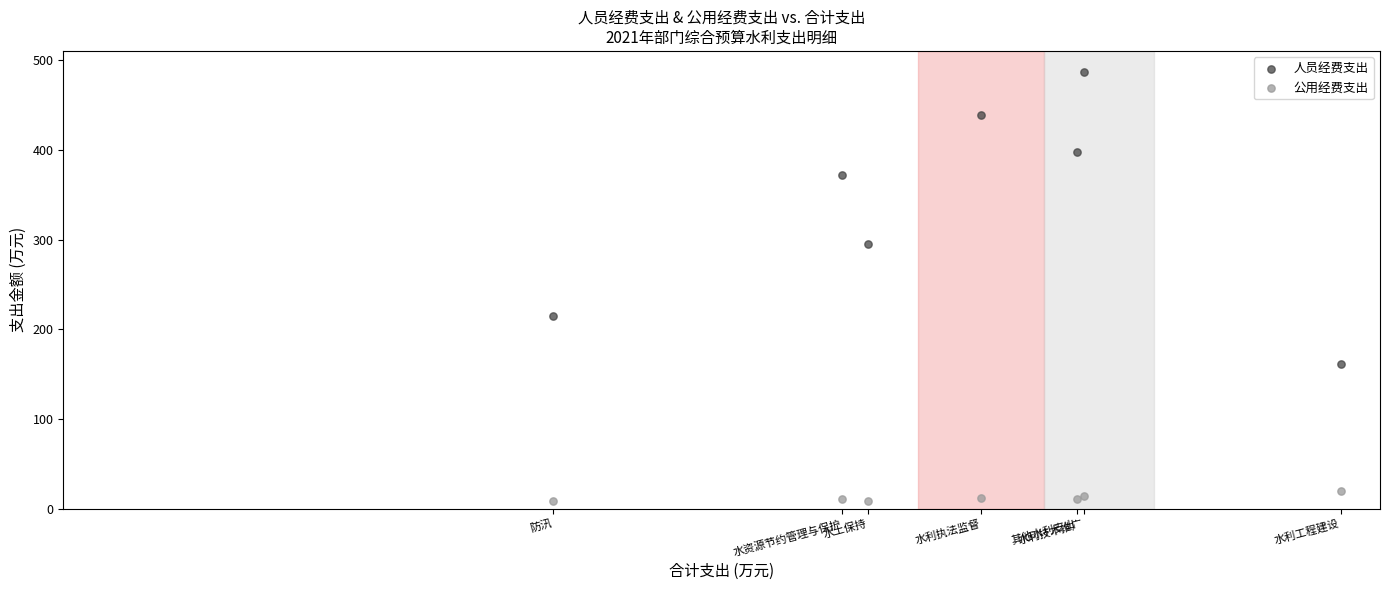

Across all series, what Y value is closest to 247?

214.2